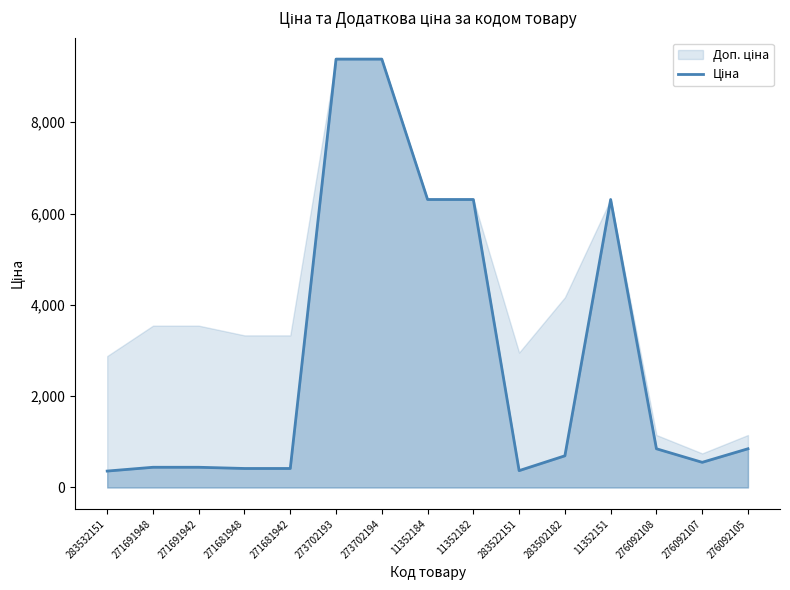

List the labels in order of value, smallest first.

283532151, 283522151, 271681948, 271681942, 271691948, 271691942, 276092107, 283502182, 276092108, 276092105, 11352184, 11352182, 11352151, 273702193, 273702194